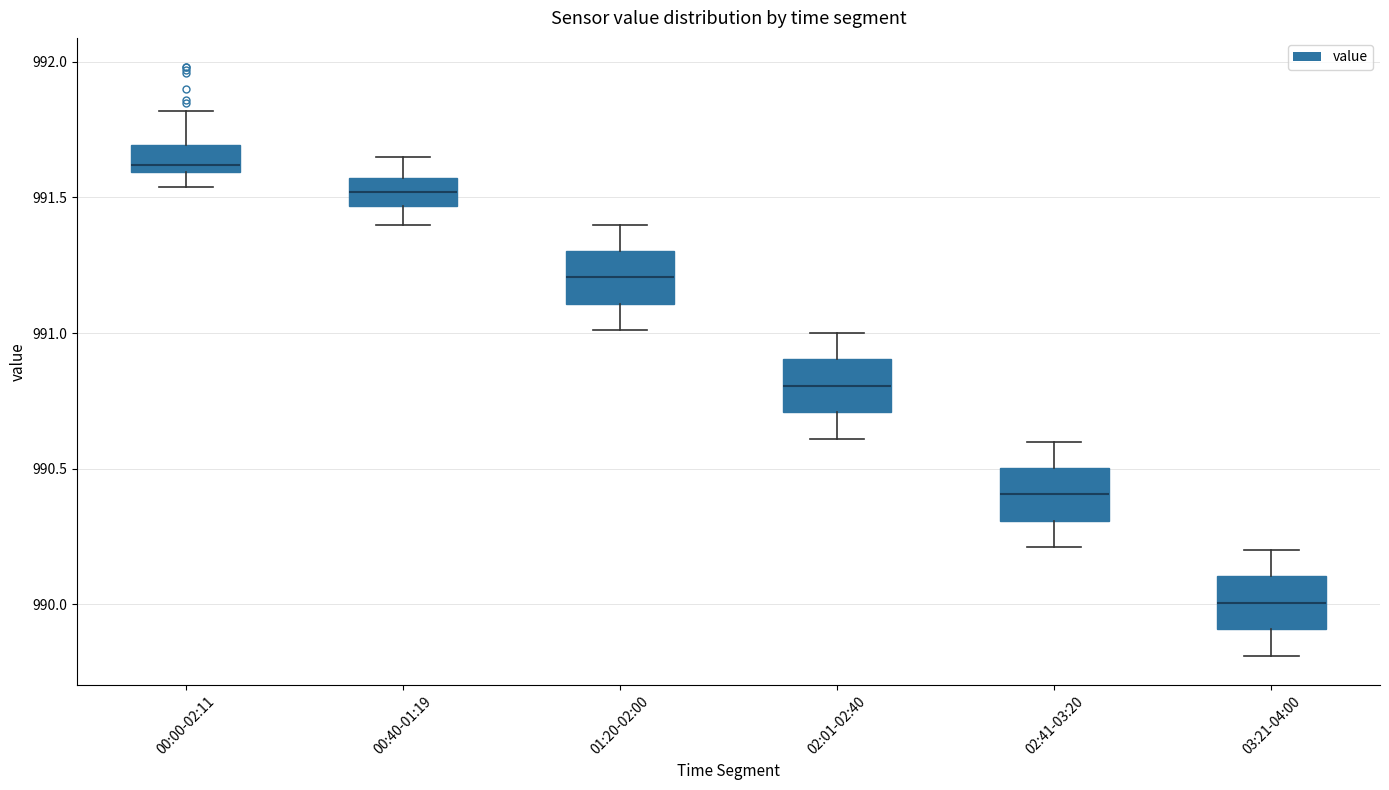

Reading left to right, read every box against the y-axis: the position of its median line, the range the box covers, and the ends of its whiskers. The values are not printed on the chart, so give them approximately, as read against the axis.

00:00-02:11: median 991.60 (just above the box's lower edge), box 991.60 to 991.70, whiskers 991.55 to 991.80
00:40-01:19: median 991.50, box 991.45 to 991.55, whiskers 991.40 to 991.65
01:20-02:00: median 991.20, box 991.10 to 991.30, whiskers 991.00 to 991.40
02:01-02:40: median 990.80, box 990.70 to 990.90, whiskers 990.60 to 991.00
02:41-03:20: median 990.40, box 990.30 to 990.50, whiskers 990.20 to 990.60
03:21-04:00: median 990.00, box 989.90 to 990.10, whiskers 989.80 to 990.20